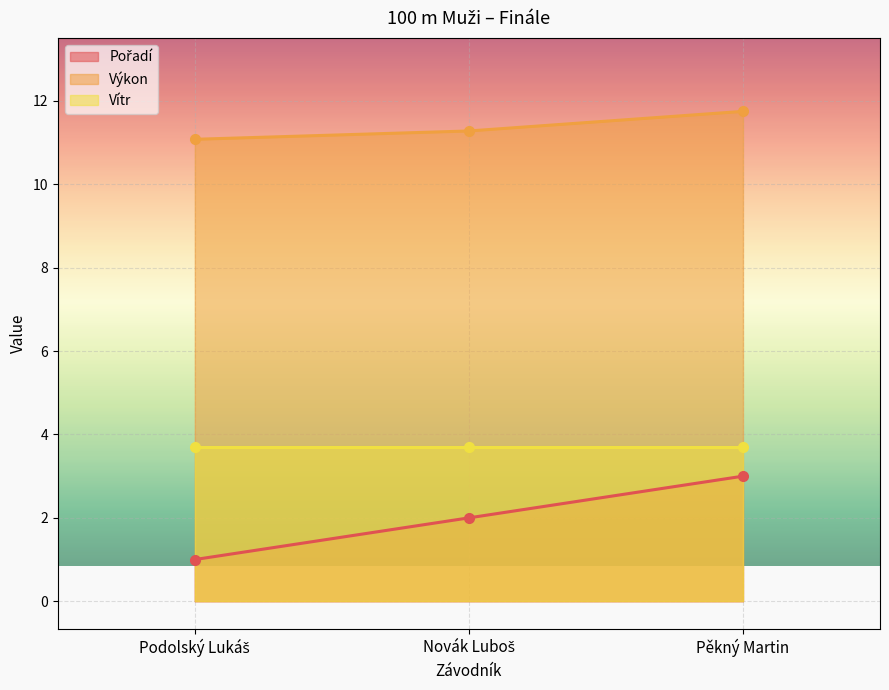

Where is Pořadí nearest to the value 2?

Novák Luboš